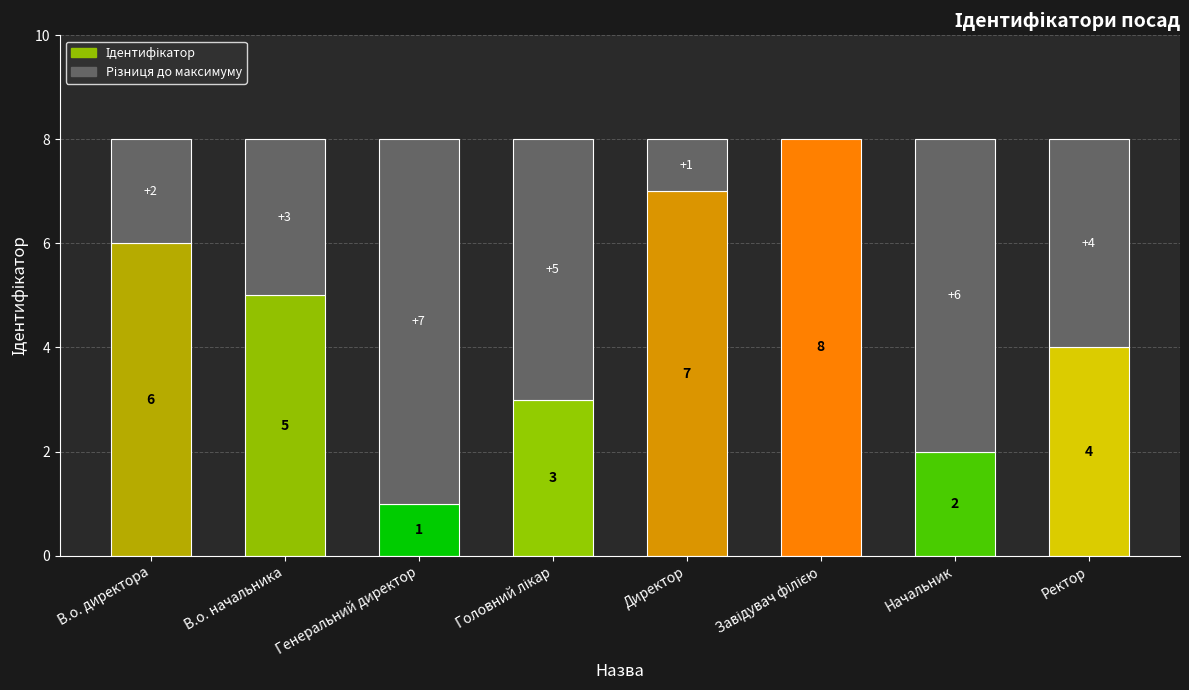

How many bars are there in total?

8